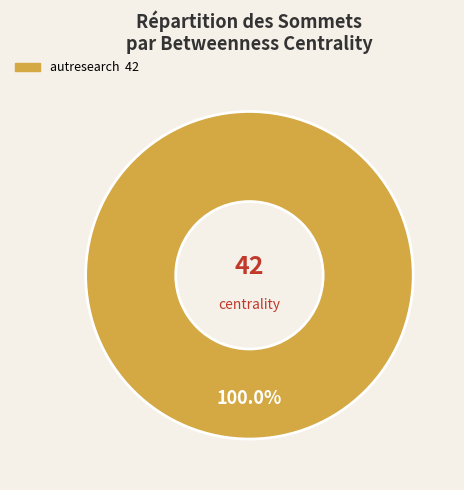

Does any single category account for the majority?

Yes